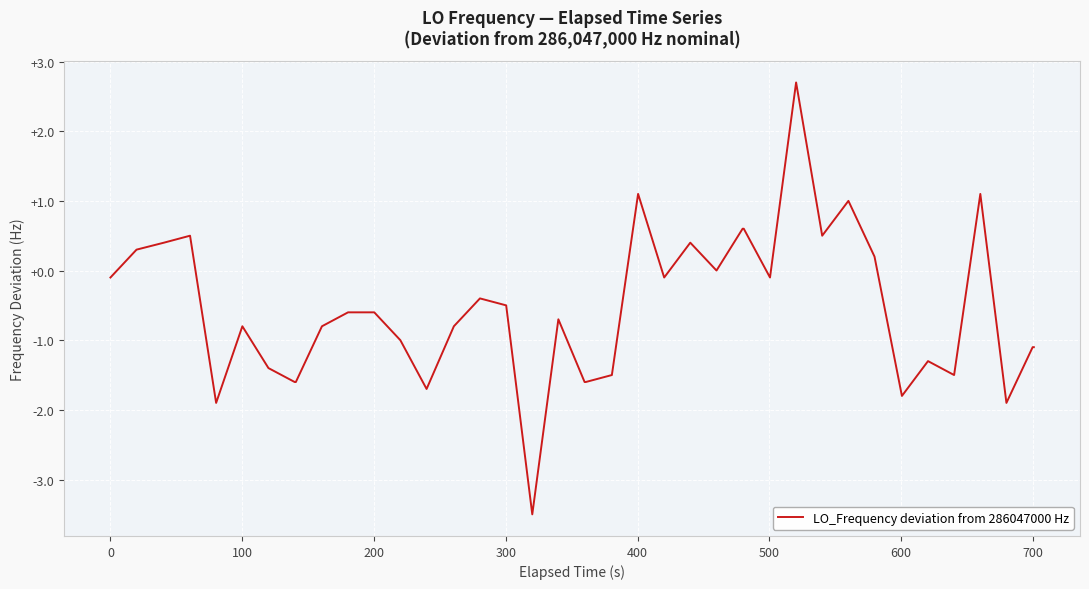

What is the maximum value shown in the chart?

2.7